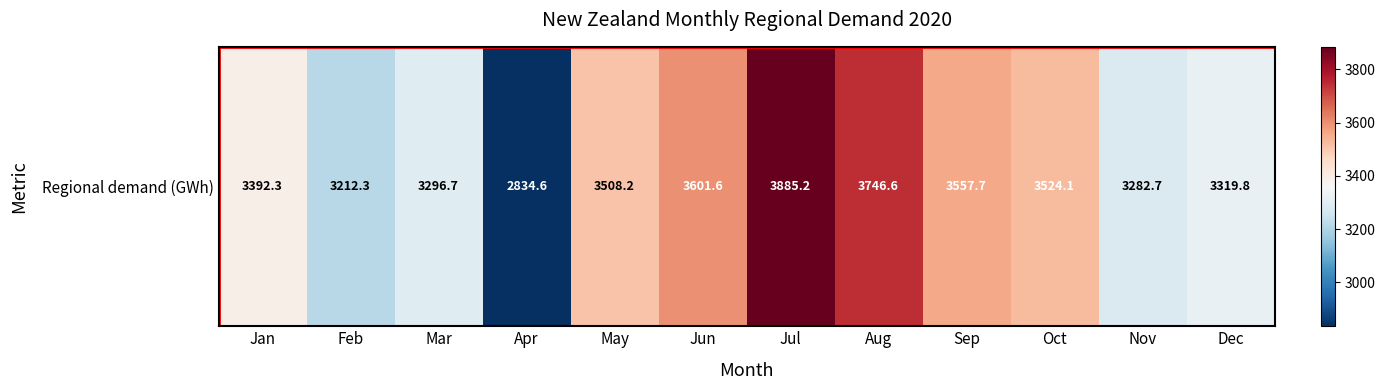

Reading right to left, extract all data points from this chart.

3319.8	3282.7	3524.1	3557.7	3746.6	3885.2	3601.6	3508.2	2834.6	3296.7	3212.3	3392.3